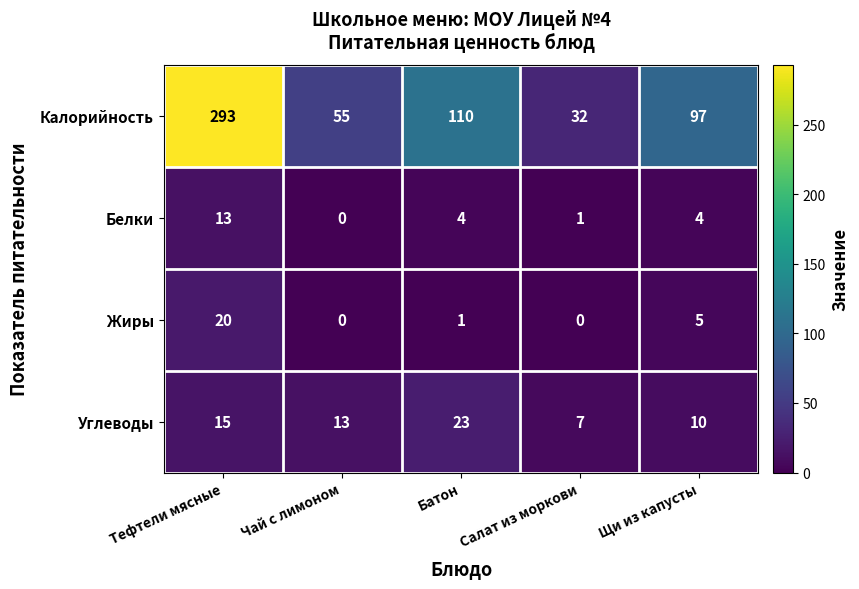

List the series in order of their peak value, highest first.

Калорийность, Углеводы, Жиры, Белки